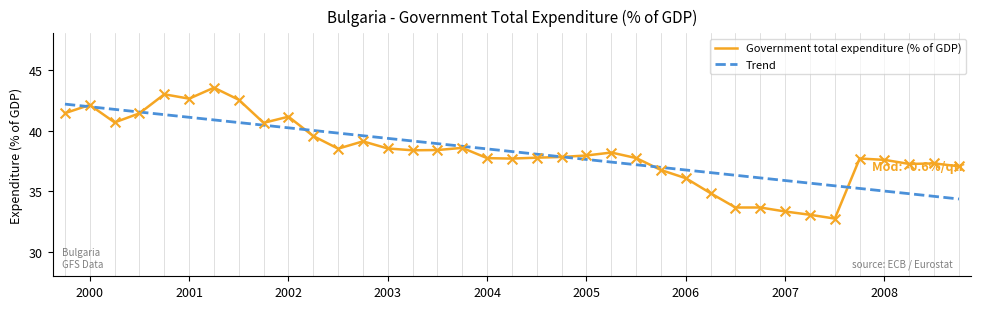

What is the highest value of the Trend series?

42.2